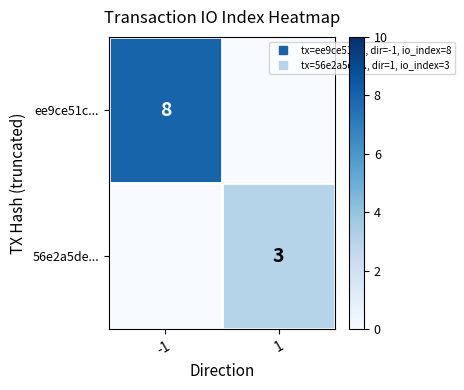

At which label is 56e2a5de... closest to 1?

-1